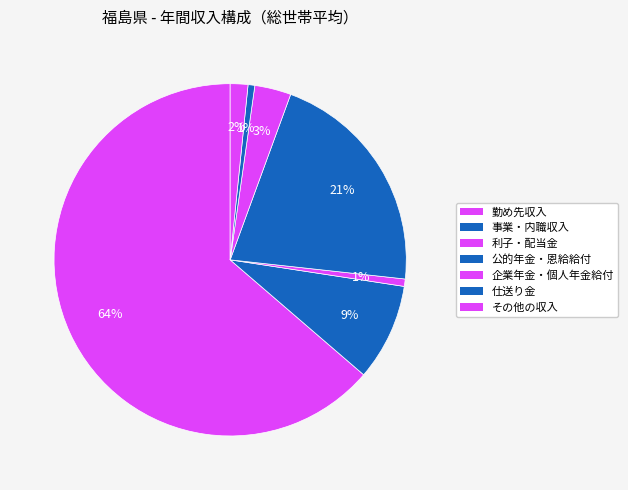

Does 勤め先収入 represent more than half of the total?

Yes